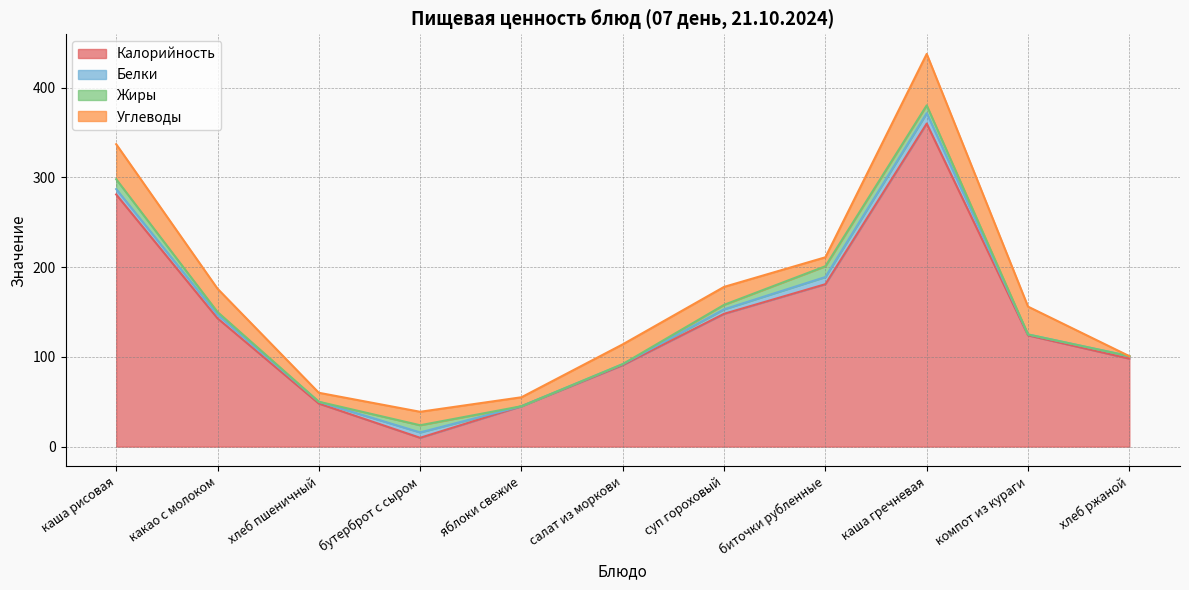

The value of Белки at каша рисовая is 6.0. True or false?

True